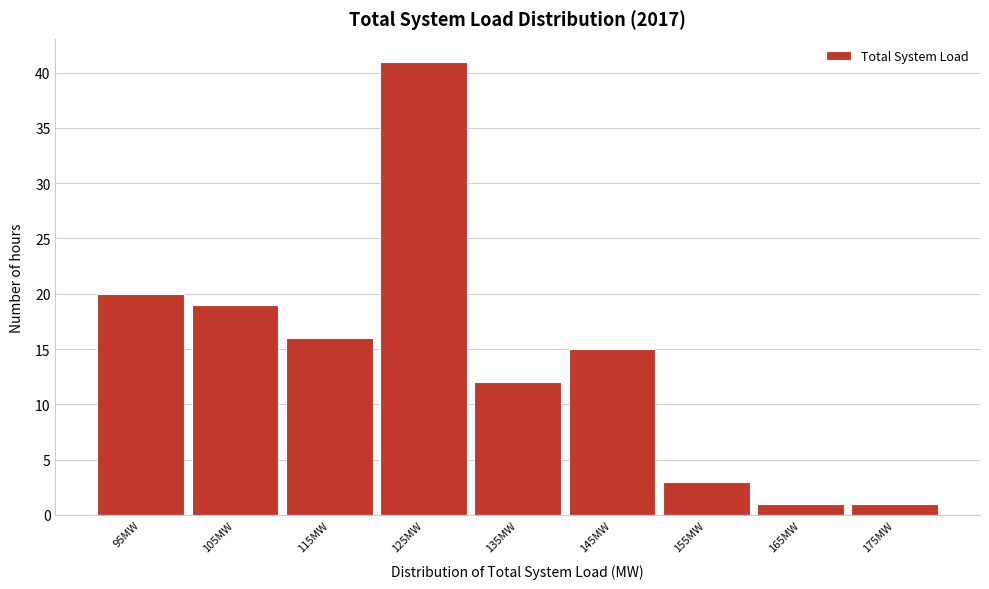

Reading left to right, extract all data points from this chart.

20	19	16	41	12	15	3	1	1